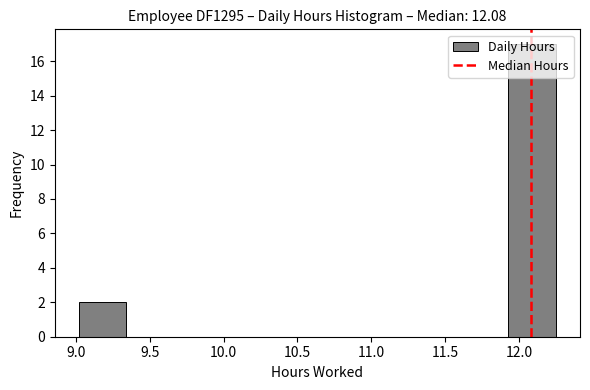

Reading left to right, list every bar in this chart as the range it spans on the x-axis followed by its height. Neither the bar edges nor the heights are printed on the chart, so give them approximately, as read against the axes.

9.00 to 9.35: 2
9.35 to 9.65: 0
9.65 to 10.00: 0
10.00 to 10.30: 0
10.30 to 10.65: 0
10.65 to 10.95: 0
10.95 to 11.30: 0
11.30 to 11.60: 0
11.60 to 11.95: 0
11.95 to 12.25: 17